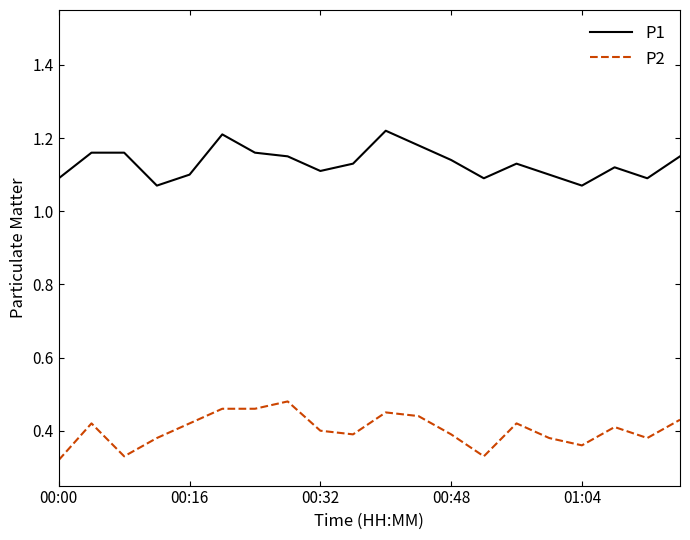

List the series in order of their overall mean, highest first.

P1, P2